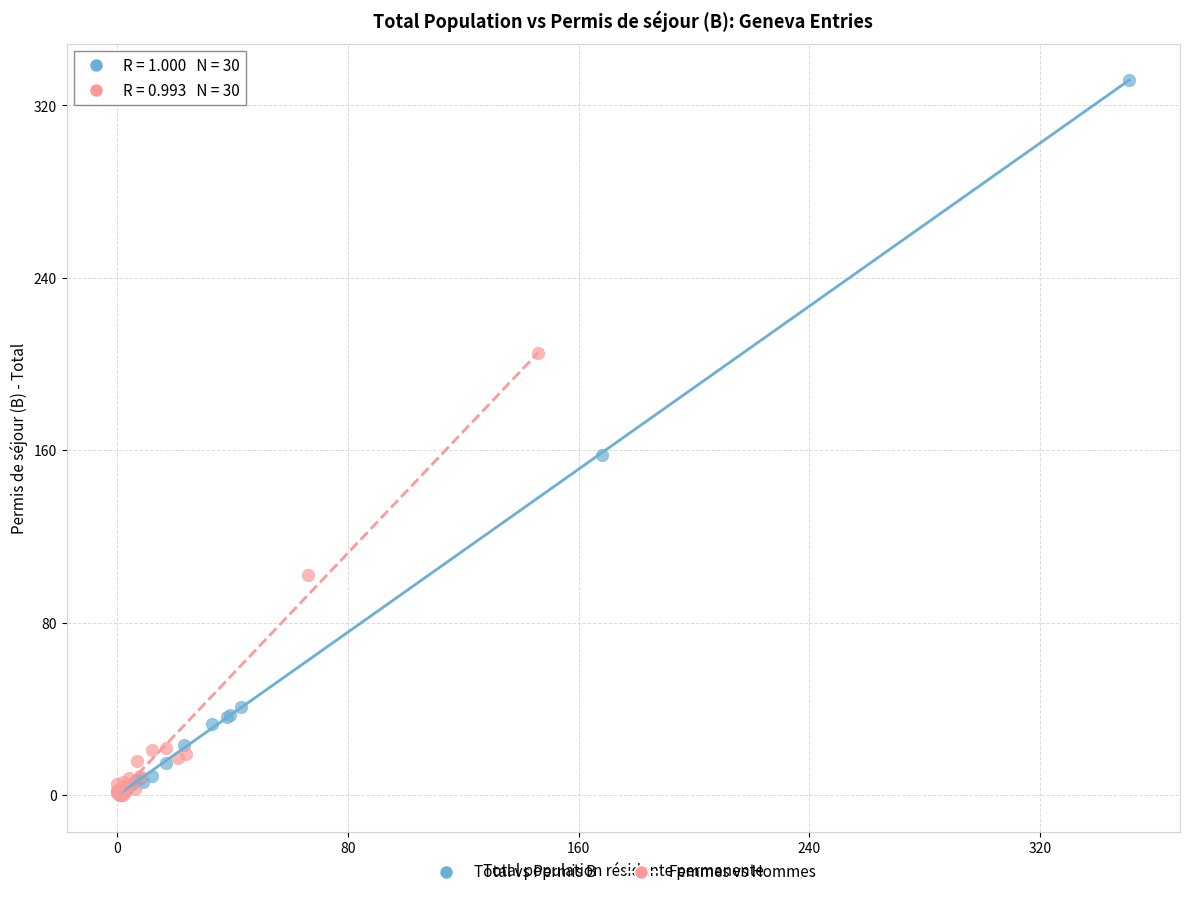

Which series reaches the maximum Y coordinate?

Total vs Permis B